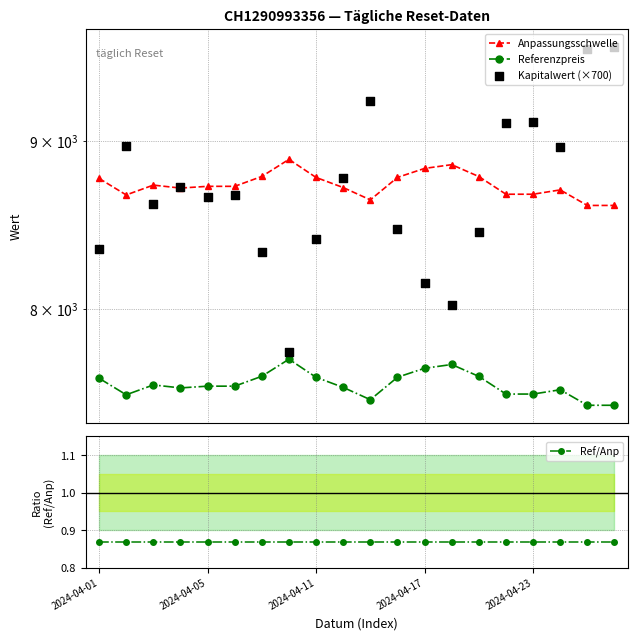

Which series has the largest Y range (max minus min)?

Kapitalwert (×700)